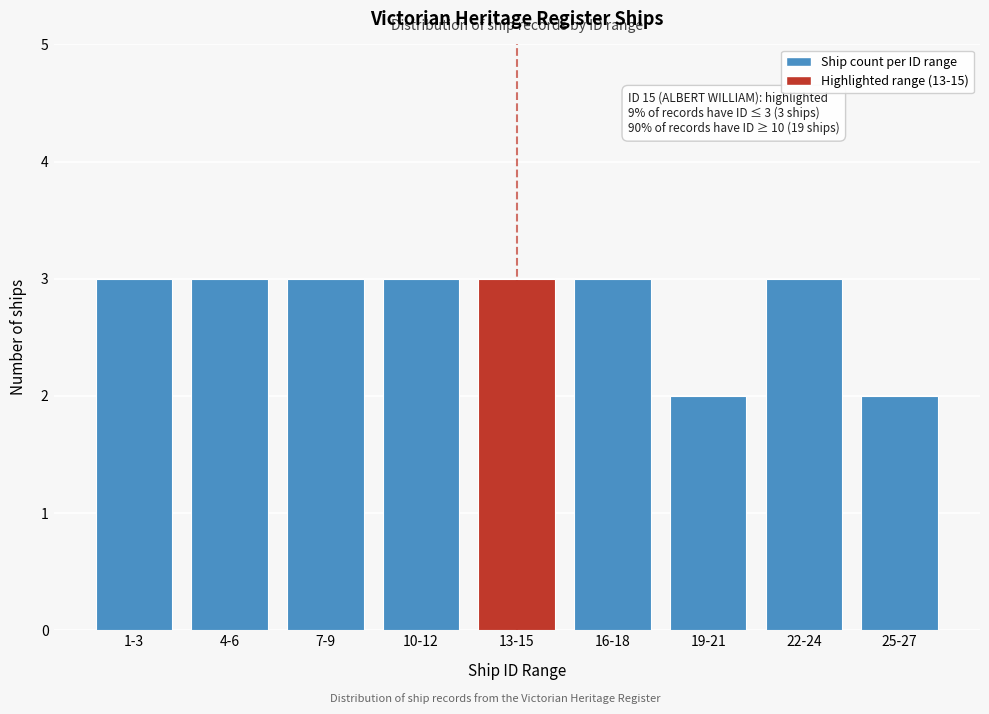

Reading right to left, transcribe all the data shown in this chart.

2	3	2	3	3	3	3	3	3